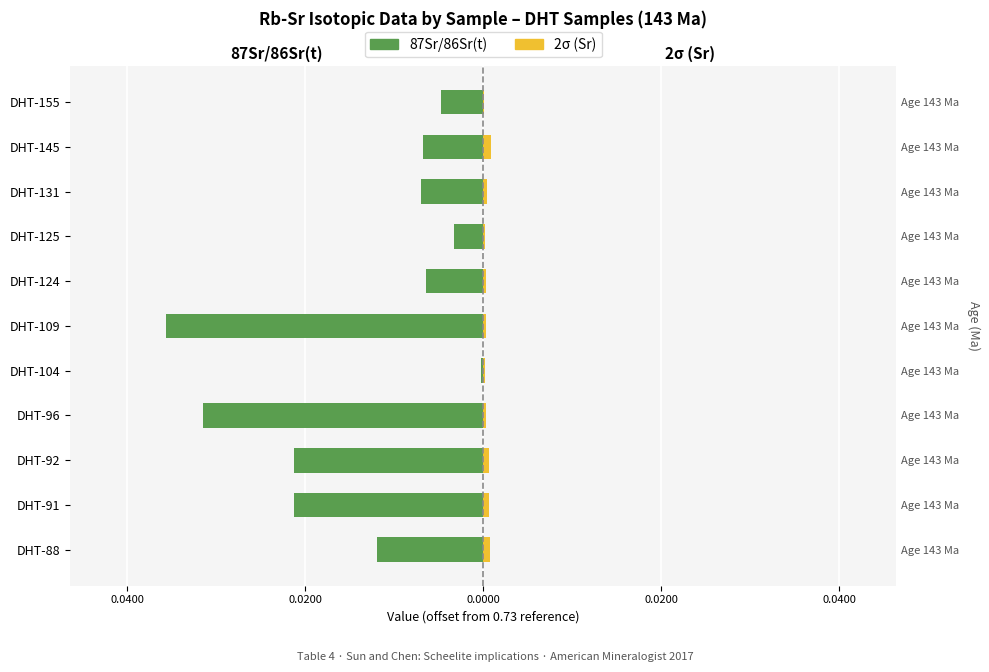

What is the sum of all 87Sr/86Sr(t) values?

-0.2